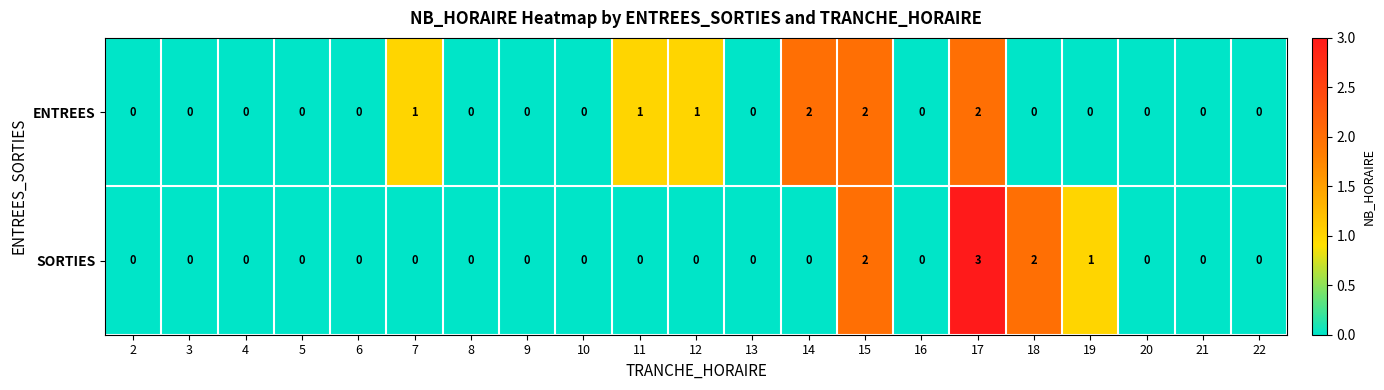

List the series in order of their overall mean, lowest first.

SORTIES, ENTREES